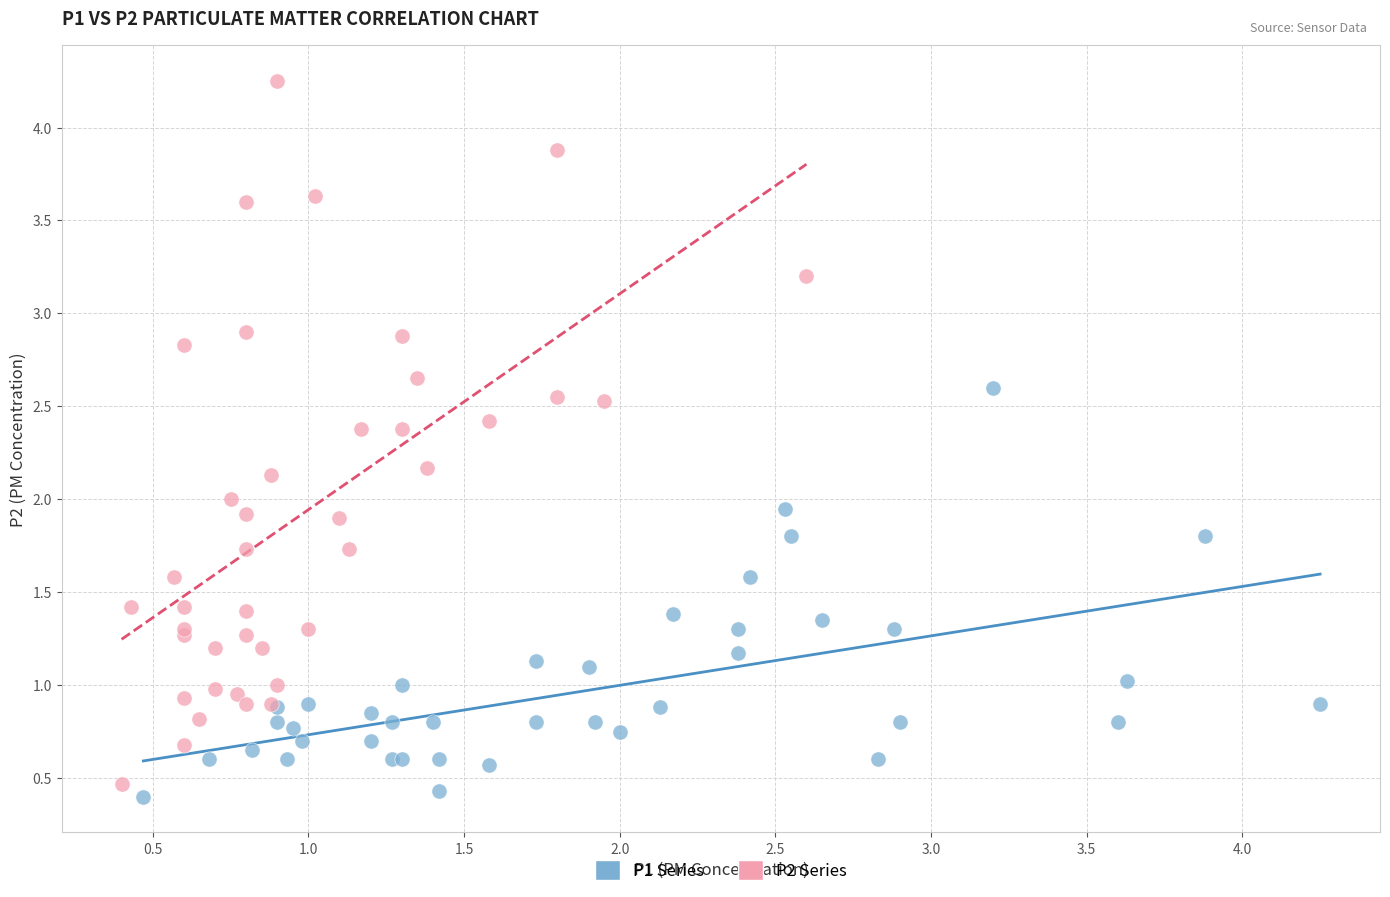

Which series reaches the maximum Y coordinate?

P2 Series